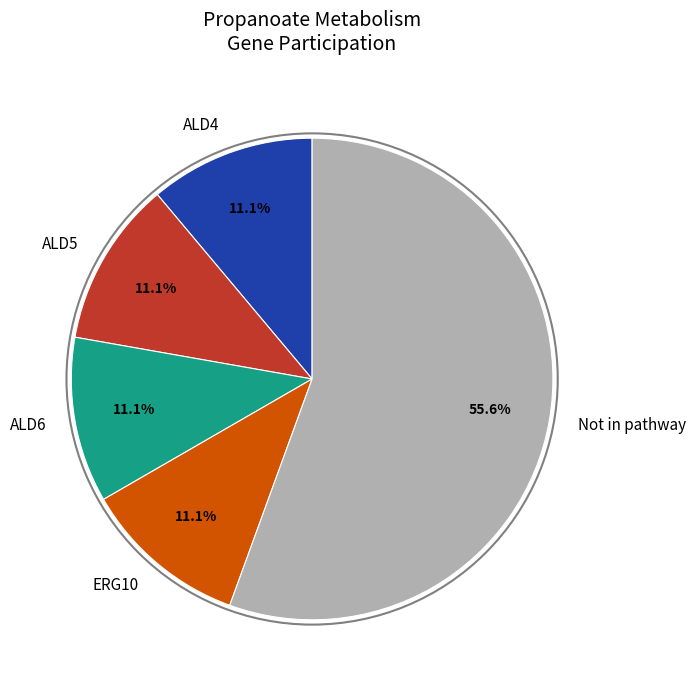

Is ERG10 the majority of the pie?

No